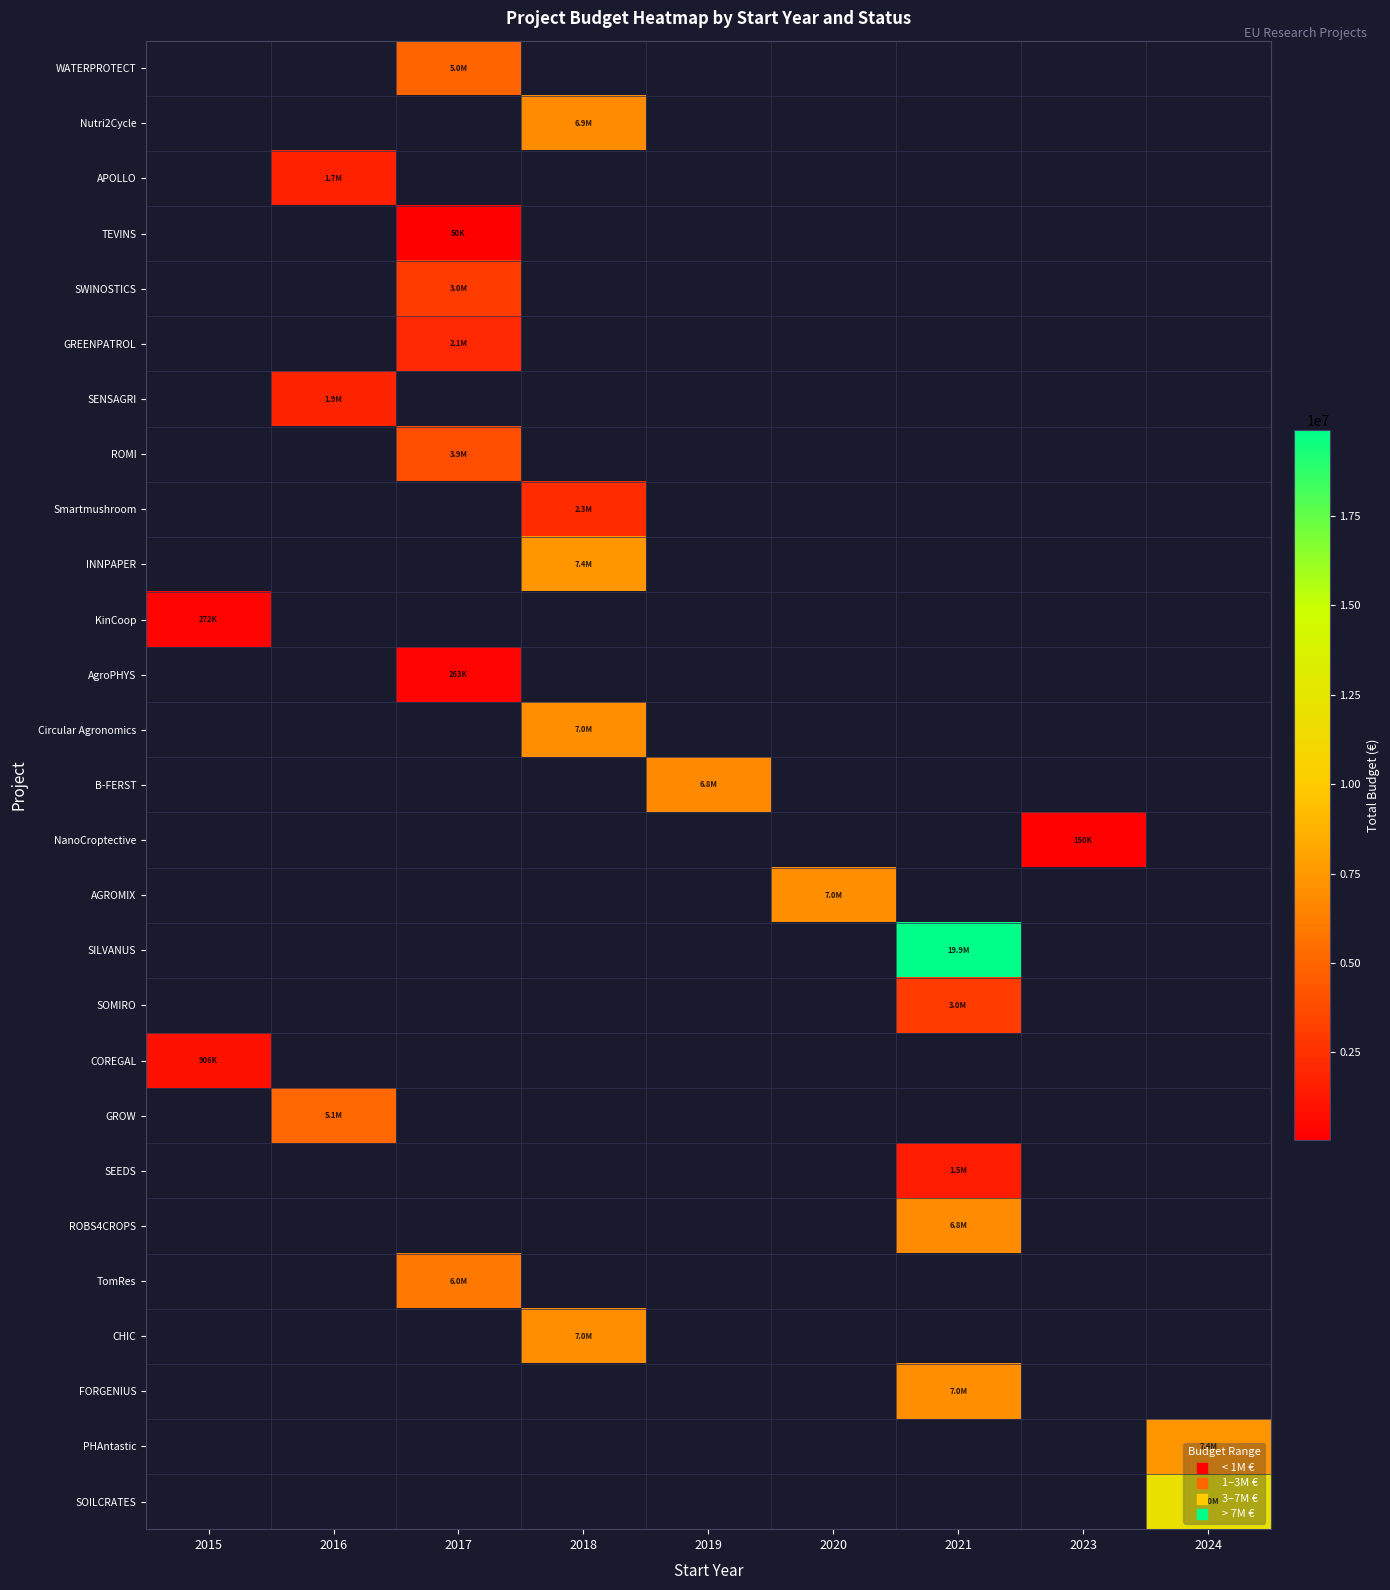

What is the smallest value displayed?

50000.0